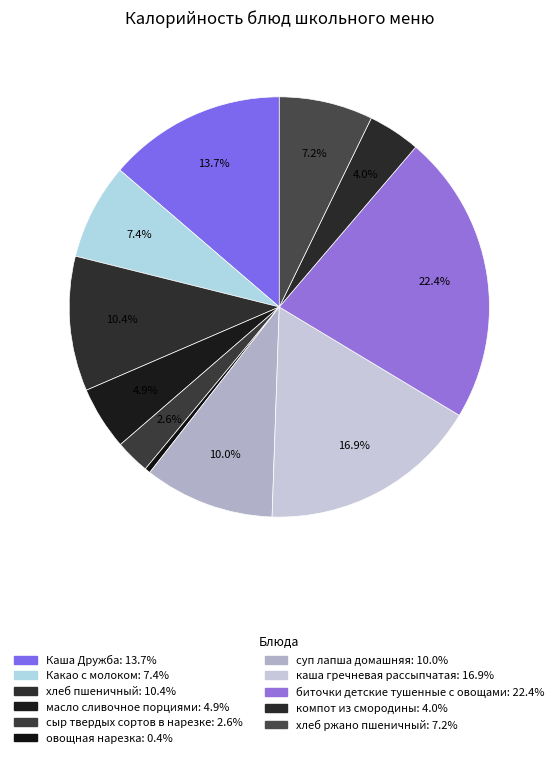

Is овощная нарезка the majority of the pie?

No